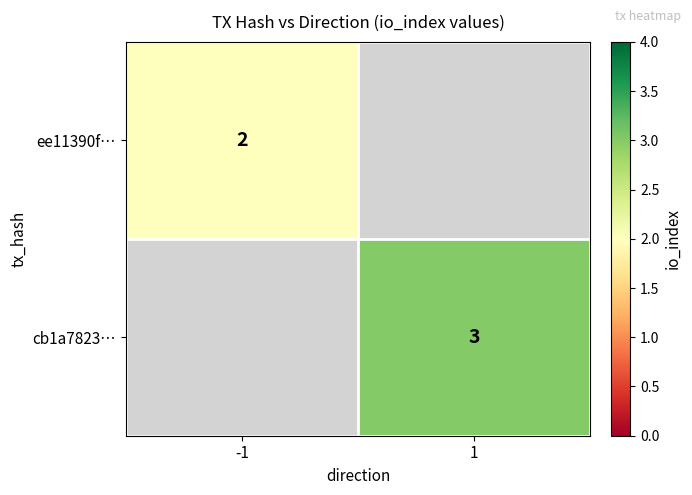

Which label corresponds to the smallest value in the chart?

-1